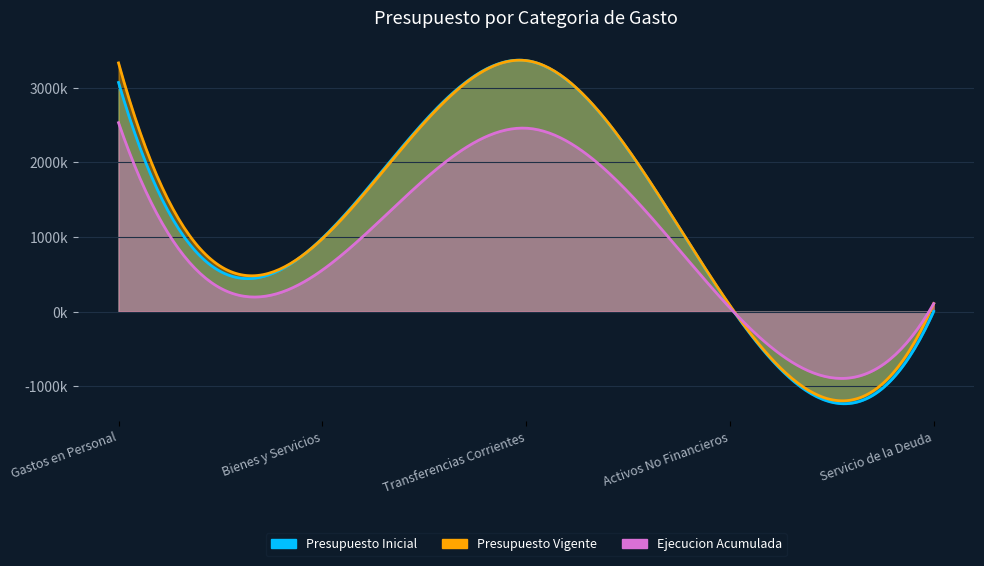

Reading left to right, extract all data points from this chart.

Presupuesto Inicial: 3071343	983171	3364581	75001	2000
Presupuesto Vigente: 3333644	975503	3364581	82669	106654
Ejecucion Acumulada: 2532229	555900	2458455	49625	106529